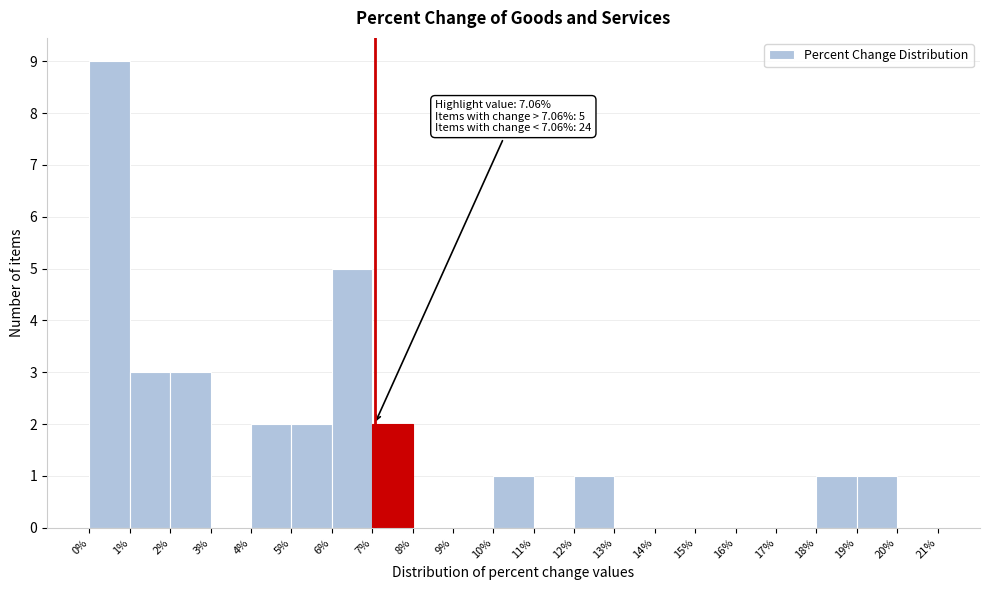

Which range on the x-axis has the tallest bar?

0% to 1%